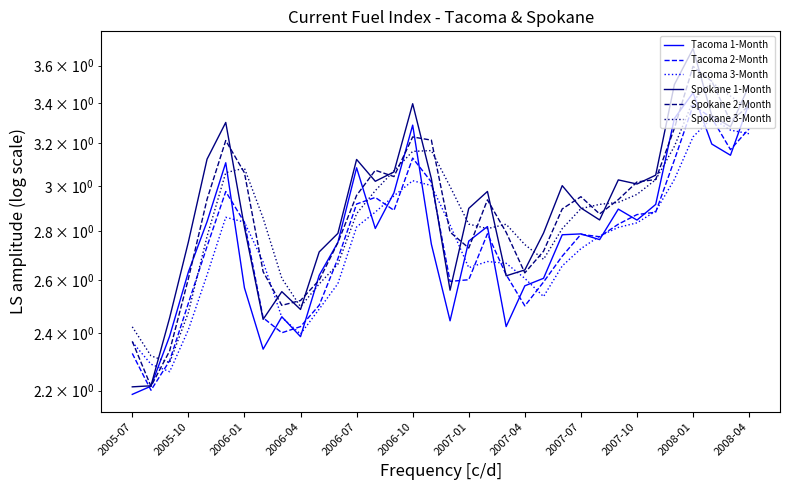

What is the smallest value displayed?

2.2